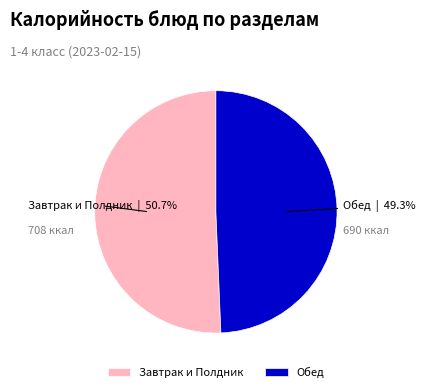

Rank the categories by value from highest to lowest.

Завтрак и Полдник, Обед